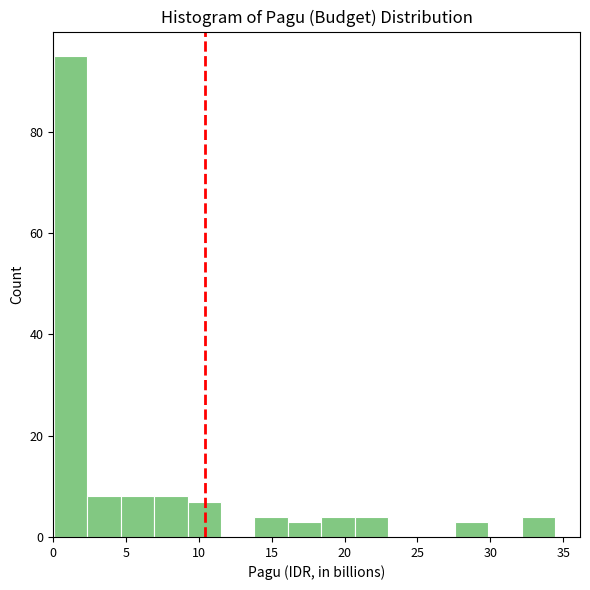

Reading left to right, transcribe this chart: for each bar, give the range it covers on the x-axis and its height. Neither the bar edges nor the heights are printed on the chart, so give them approximately, as read against the axes.

0.0 to 2.5: 96
2.5 to 4.5: 8
4.5 to 7.0: 8
7.0 to 9.0: 8
9.0 to 11.5: 8
11.5 to 14.0: 0
14.0 to 16.0: 4
16.0 to 18.5: 4
18.5 to 20.5: 4
20.5 to 23.0: 4
23.0 to 25.5: 0
25.5 to 27.5: 0
27.5 to 30.0: 4
30.0 to 32.0: 0
32.0 to 34.5: 4